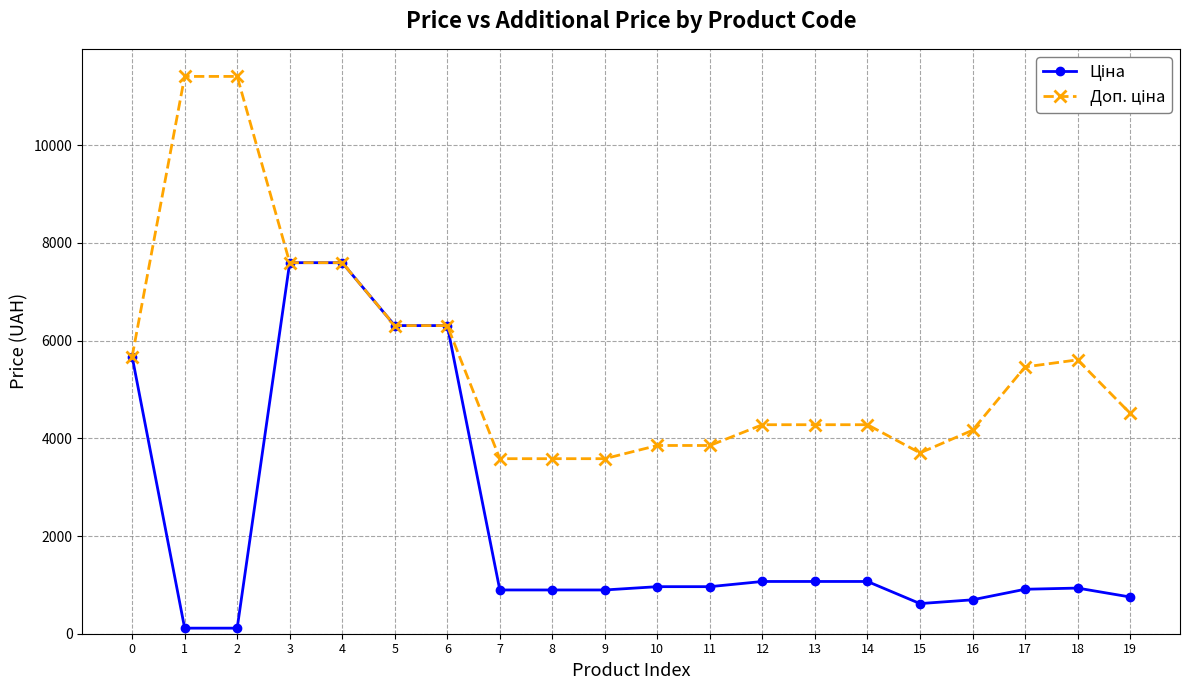

What is the total value across all series at 4?

15193.1